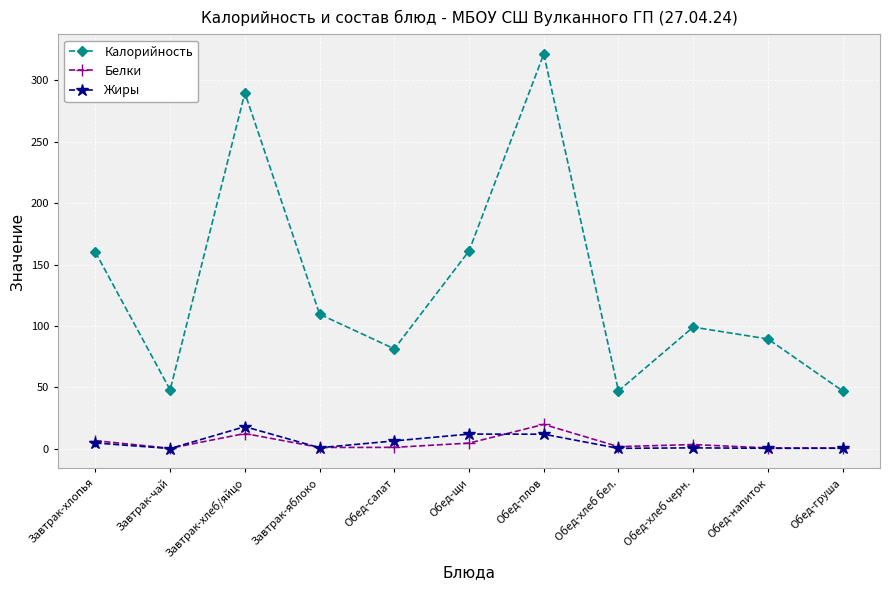

True or false: Калорийность has more than 2 points higher than both neighbors.

True